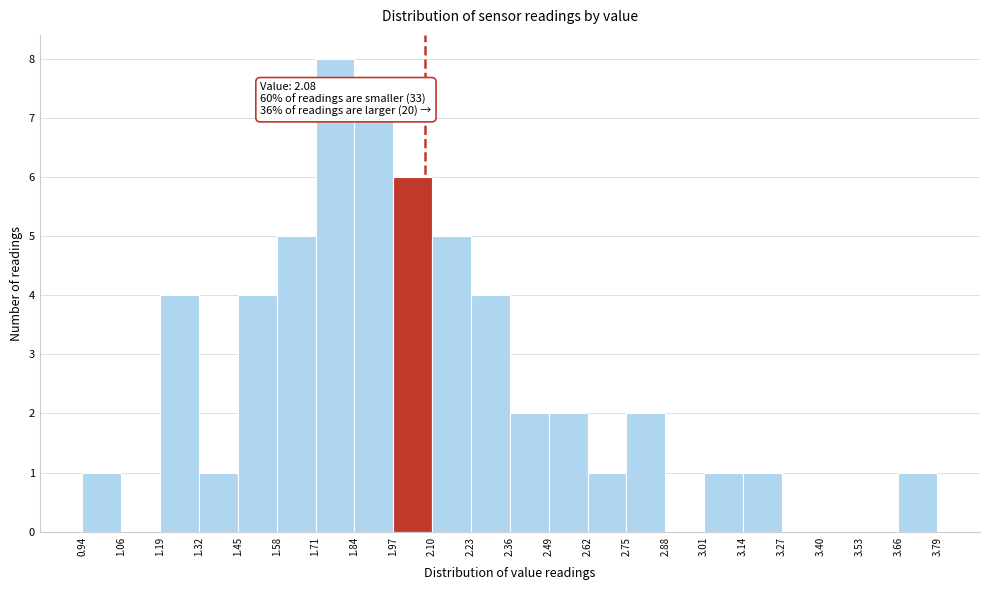

Over which range of the x-axis is the bar tallest?

1.71 to 1.84